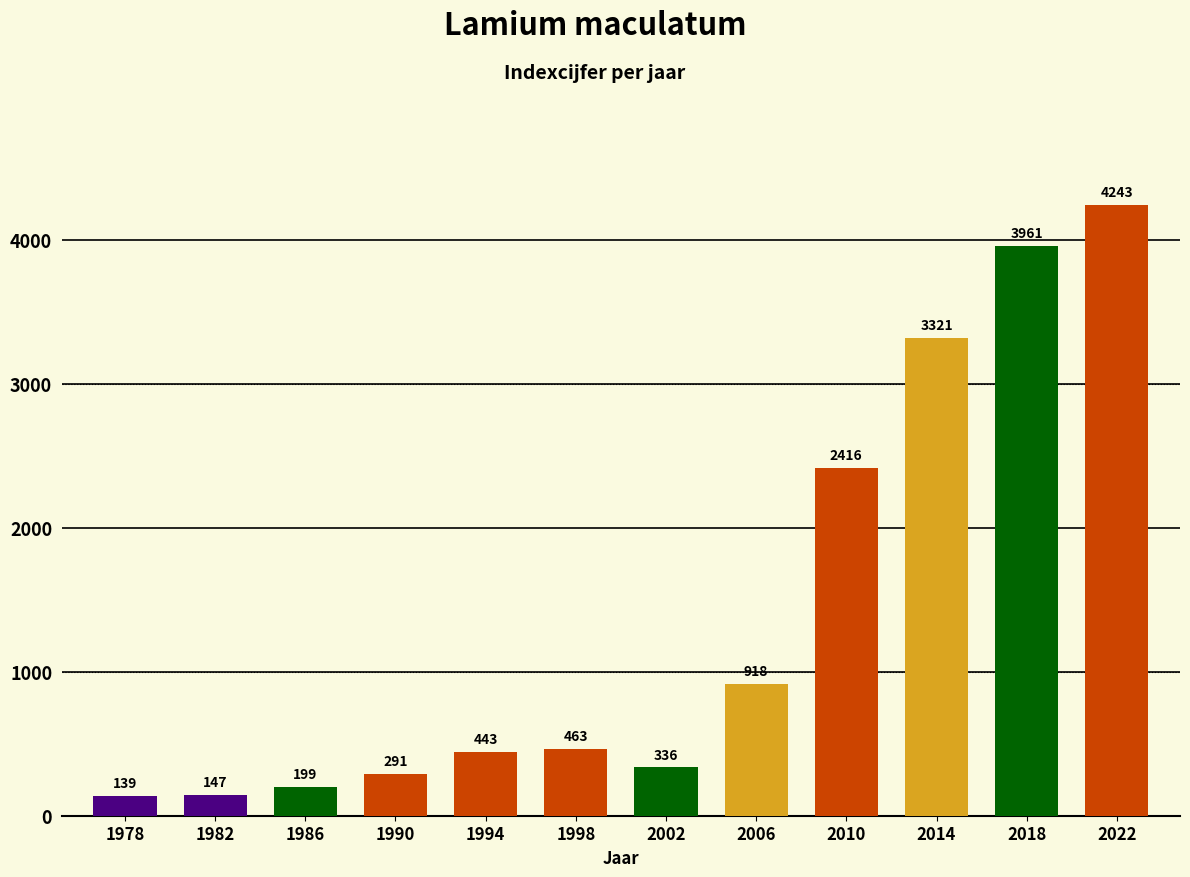

What is the change in value from 1990 to 2010?

+2125